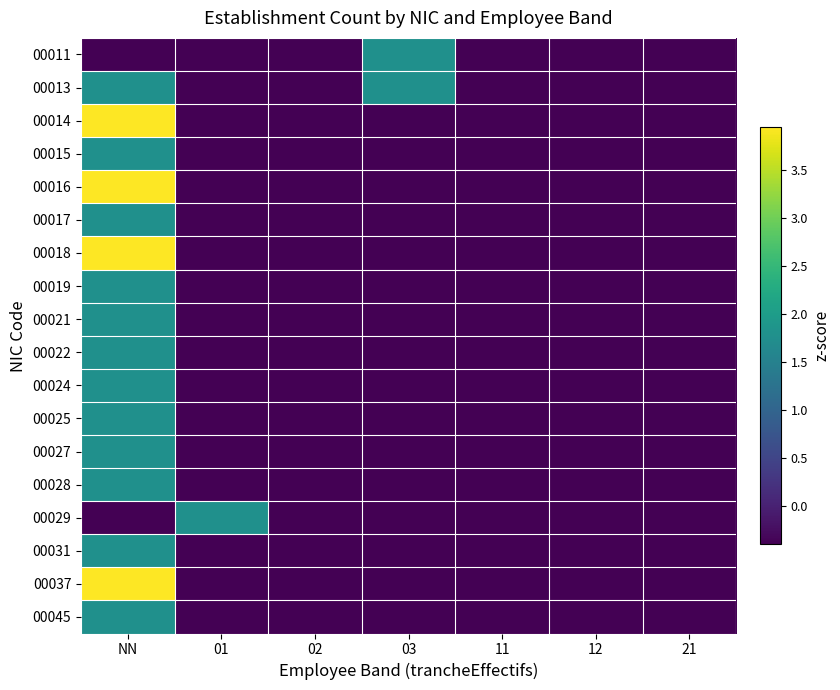

Reading left to right, transcribe all the data shown in this chart.

00011: NN=-0.4	01=-0.4	02=-0.4	03=1.8	11=-0.4	12=-0.4	21=-0.4
00013: NN=1.8	01=-0.4	02=-0.4	03=1.8	11=-0.4	12=-0.4	21=-0.4
00014: NN=3.9	01=-0.4	02=-0.4	03=-0.4	11=-0.4	12=-0.4	21=-0.4
00015: NN=1.8	01=-0.4	02=-0.4	03=-0.4	11=-0.4	12=-0.4	21=-0.4
00016: NN=3.9	01=-0.4	02=-0.4	03=-0.4	11=-0.4	12=-0.4	21=-0.4
00017: NN=1.8	01=-0.4	02=-0.4	03=-0.4	11=-0.4	12=-0.4	21=-0.4
00018: NN=3.9	01=-0.4	02=-0.4	03=-0.4	11=-0.4	12=-0.4	21=-0.4
00019: NN=1.8	01=-0.4	02=-0.4	03=-0.4	11=-0.4	12=-0.4	21=-0.4
00021: NN=1.8	01=-0.4	02=-0.4	03=-0.4	11=-0.4	12=-0.4	21=-0.4
00022: NN=1.8	01=-0.4	02=-0.4	03=-0.4	11=-0.4	12=-0.4	21=-0.4
00024: NN=1.8	01=-0.4	02=-0.4	03=-0.4	11=-0.4	12=-0.4	21=-0.4
00025: NN=1.8	01=-0.4	02=-0.4	03=-0.4	11=-0.4	12=-0.4	21=-0.4
00027: NN=1.8	01=-0.4	02=-0.4	03=-0.4	11=-0.4	12=-0.4	21=-0.4
00028: NN=1.8	01=-0.4	02=-0.4	03=-0.4	11=-0.4	12=-0.4	21=-0.4
00029: NN=-0.4	01=1.8	02=-0.4	03=-0.4	11=-0.4	12=-0.4	21=-0.4
00031: NN=1.8	01=-0.4	02=-0.4	03=-0.4	11=-0.4	12=-0.4	21=-0.4
00037: NN=3.9	01=-0.4	02=-0.4	03=-0.4	11=-0.4	12=-0.4	21=-0.4
00045: NN=1.8	01=-0.4	02=-0.4	03=-0.4	11=-0.4	12=-0.4	21=-0.4